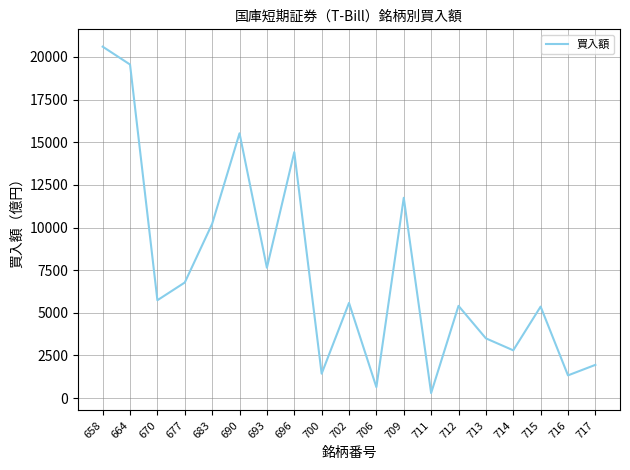

What is the difference between the maximum and minimum values?

20306